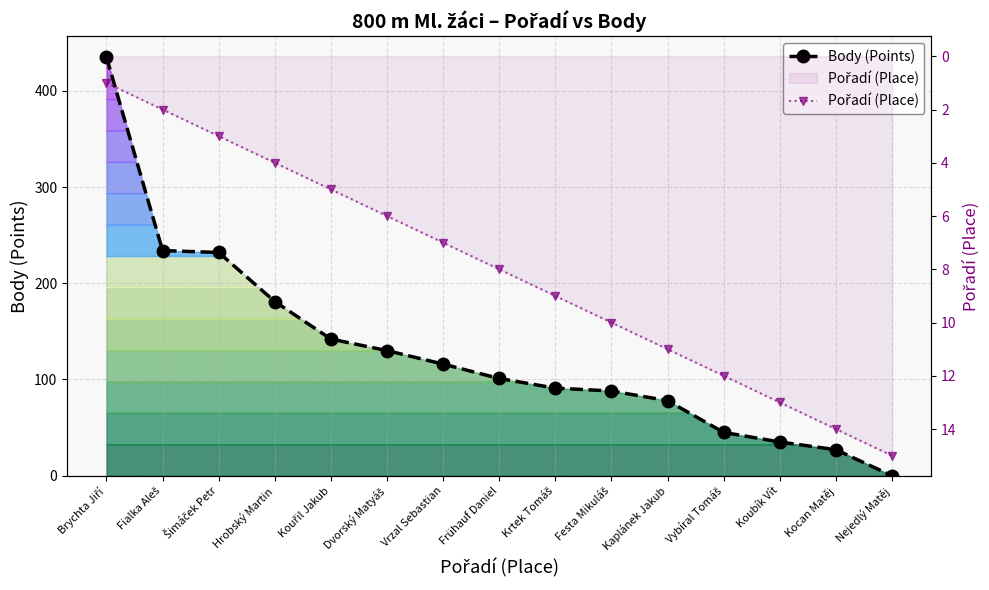

At which label does Body (Points) first exceed 101?

Brychta Jiří